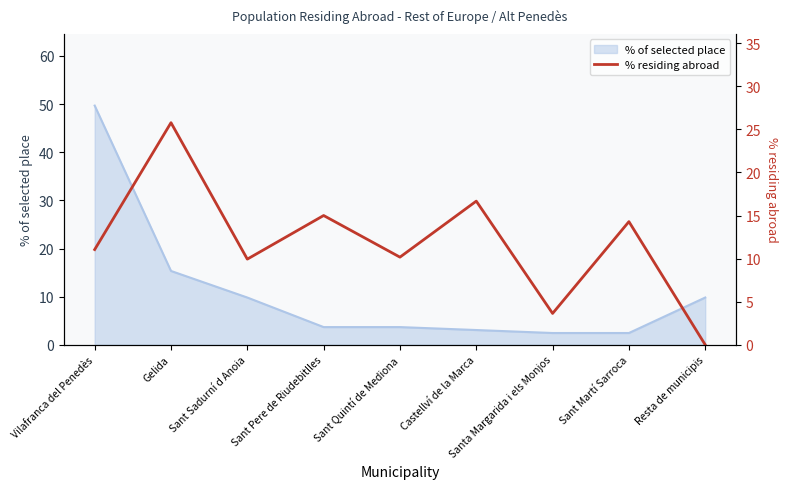

Reading left to right, what are all the values shown in this chart?

Vilafranca del Penedès=11.1	Gelida=25.8	Sant Sadurní d Anoia=9.9	Sant Pere de Riudebitlles=15.0	Sant Quintí de Mediona=10.2	Castellví de la Marca=16.7	Santa Margarida i els Monjos=3.6	Sant Martí Sarroca=14.3	Resta de municipis=0.0